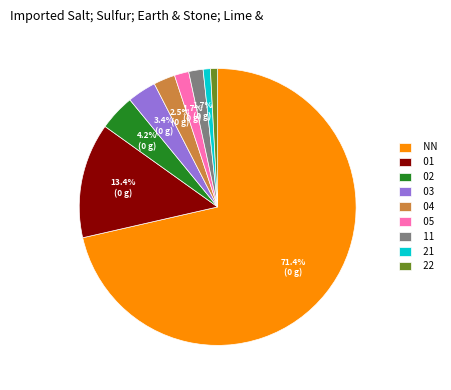

To the nearest percent, what percentage of the pie is 21?

1%